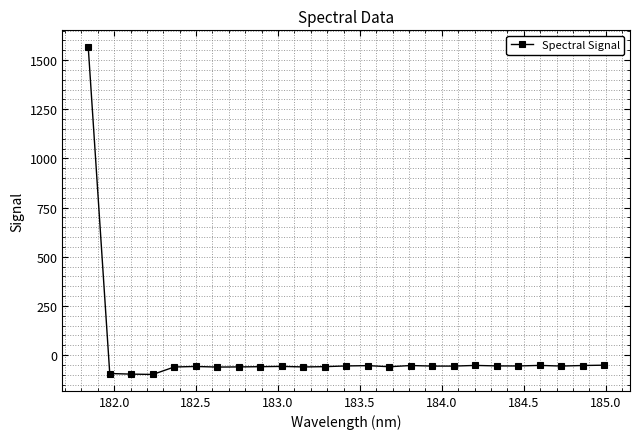

What is the greatest value displayed?

1568.1